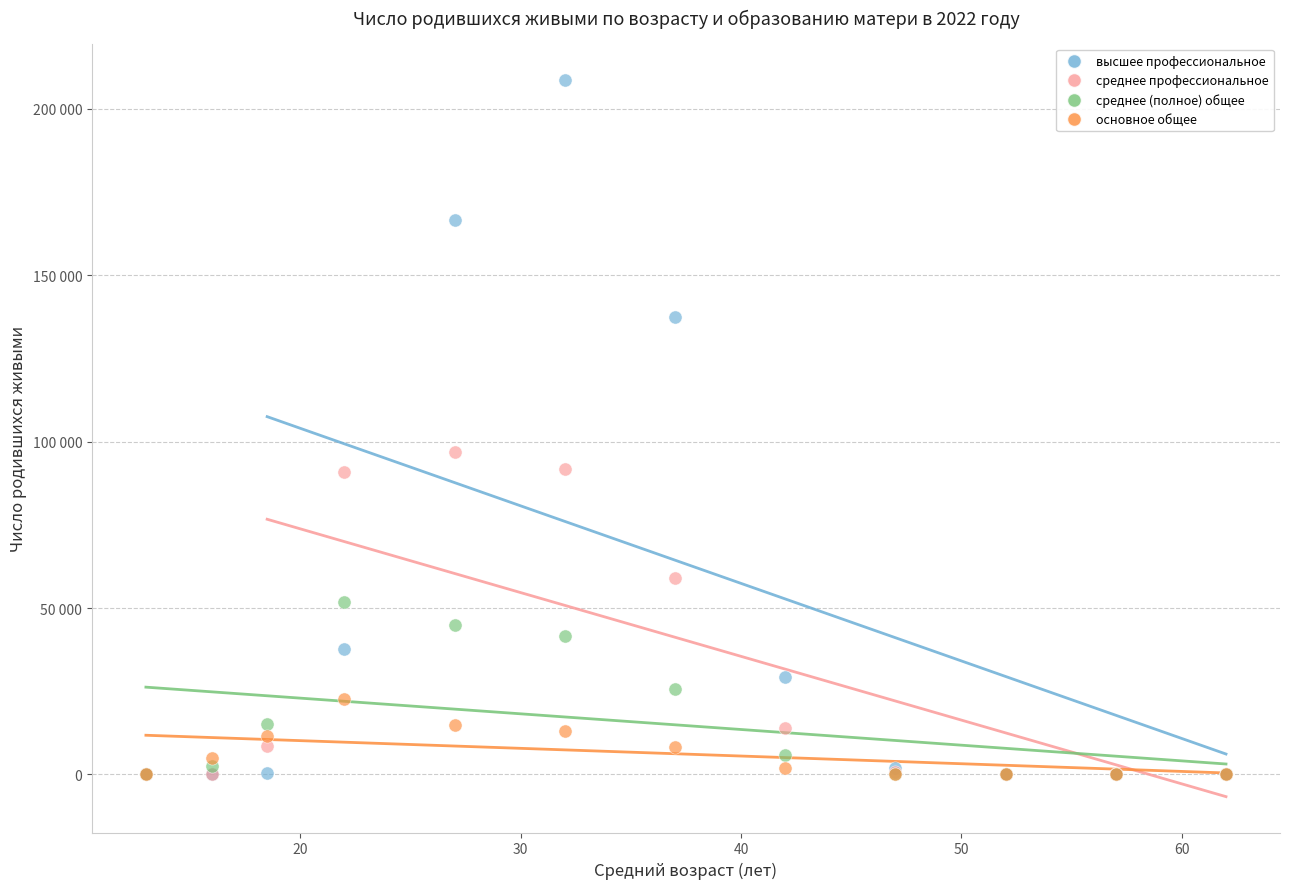

What are all the series names shown in the legend?

высшее профессиональное, среднее профессиональное, среднее (полное) общее, основное общее